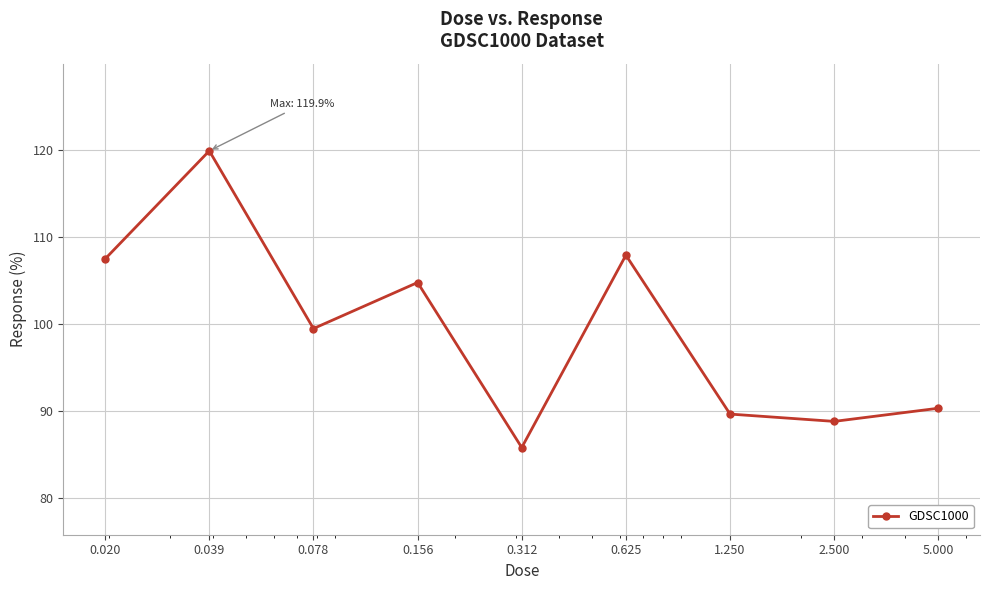

What is the sum of all values?

894.2